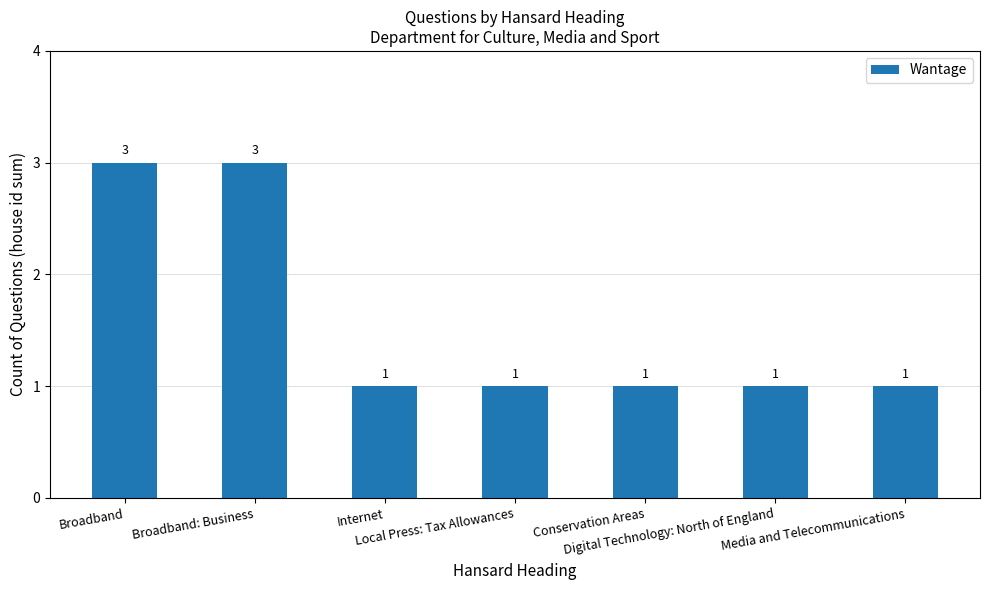

Does the chart contain any negative values?

No